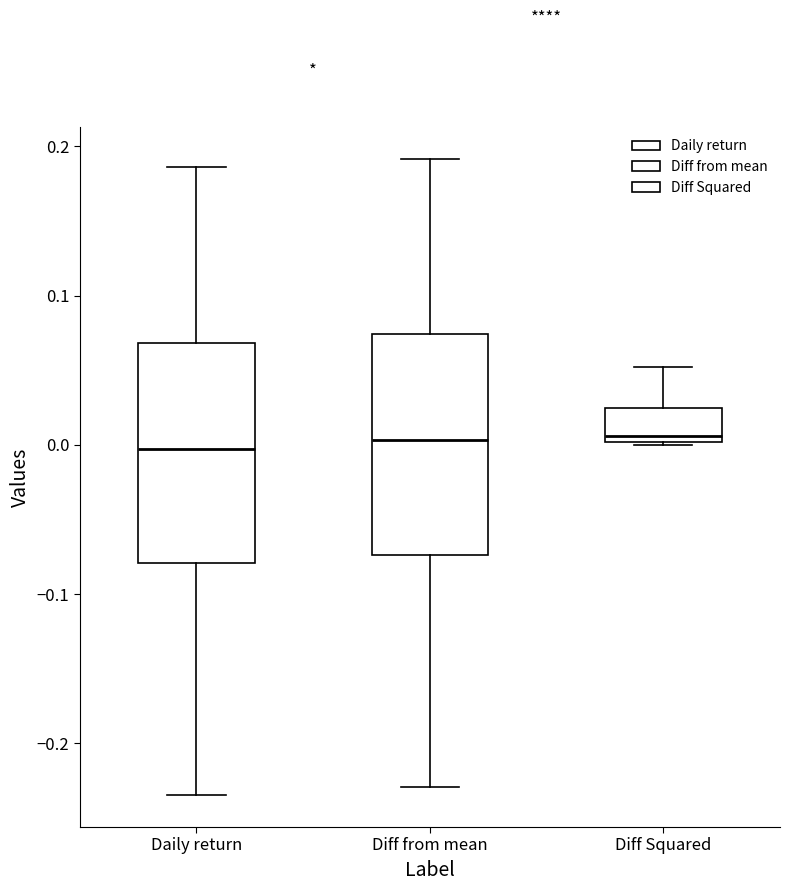

Reading left to right, transcribe this box plot: for each box, give where its median line is, the range the box spans, and where its two whiskers end, as read against the y-axis. The values are not printed on the chart, so give them approximately, as read against the axis.

Daily return: median 0.00, box -0.08 to 0.07, whiskers -0.23 to 0.19
Diff from mean: median 0.00, box -0.07 to 0.07, whiskers -0.23 to 0.19
Diff Squared: median 0.01, box 0.00 to 0.02, whiskers 0.00 to 0.05